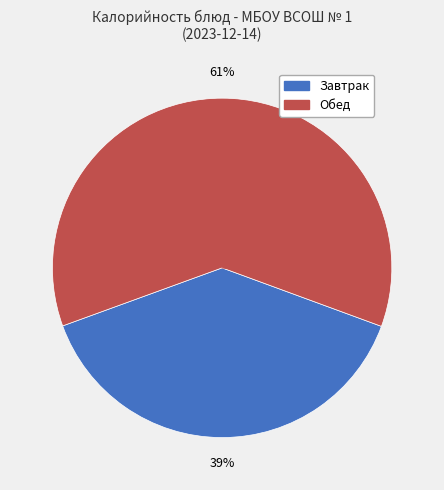

Is there a majority slice in this chart?

Yes